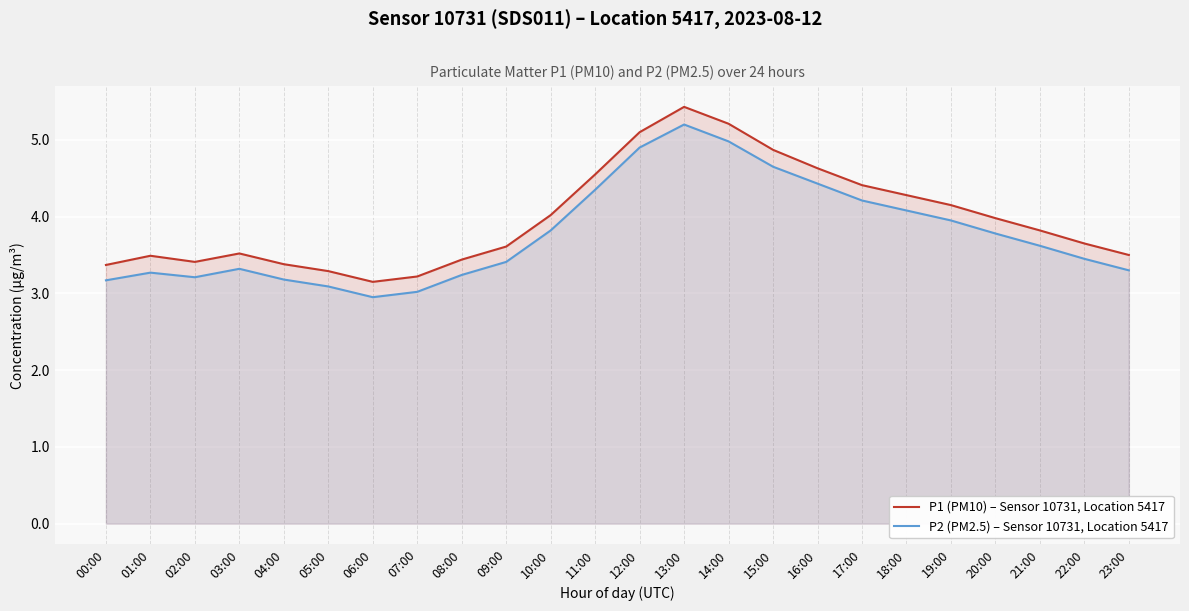

True or false: P1 (PM10) – Sensor 10731, Location 5417 has more than 2 interior local peaks.

True